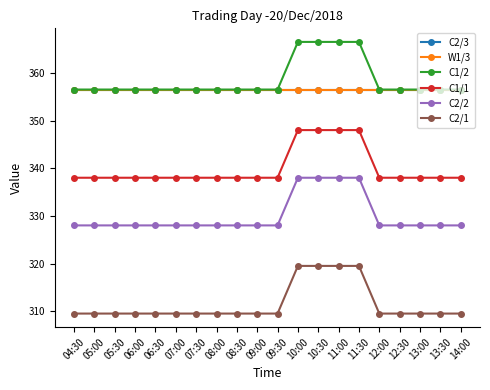

What is the average value of the C1/2 series?

358.5